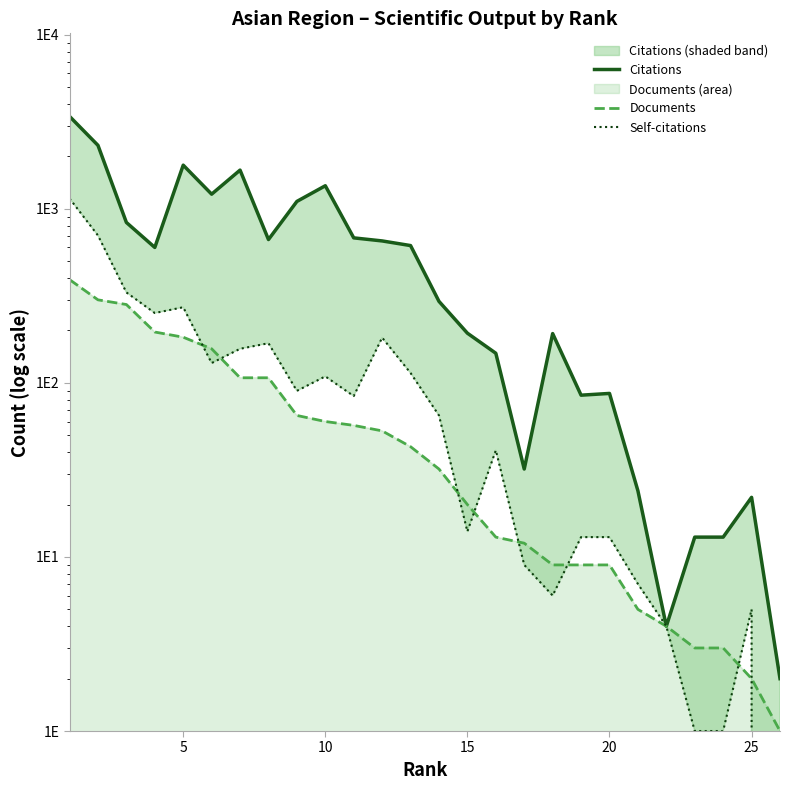

At which category does the chart reach its minimum across all series?

25